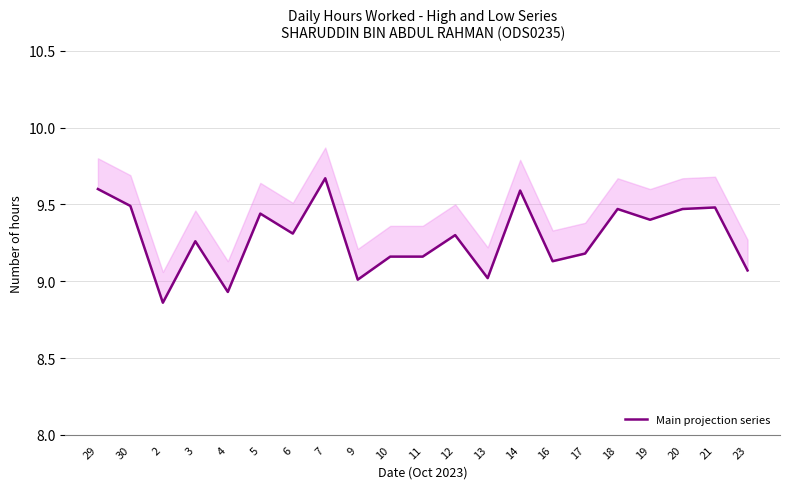

Does the chart display data point markers on the line(s)?

No